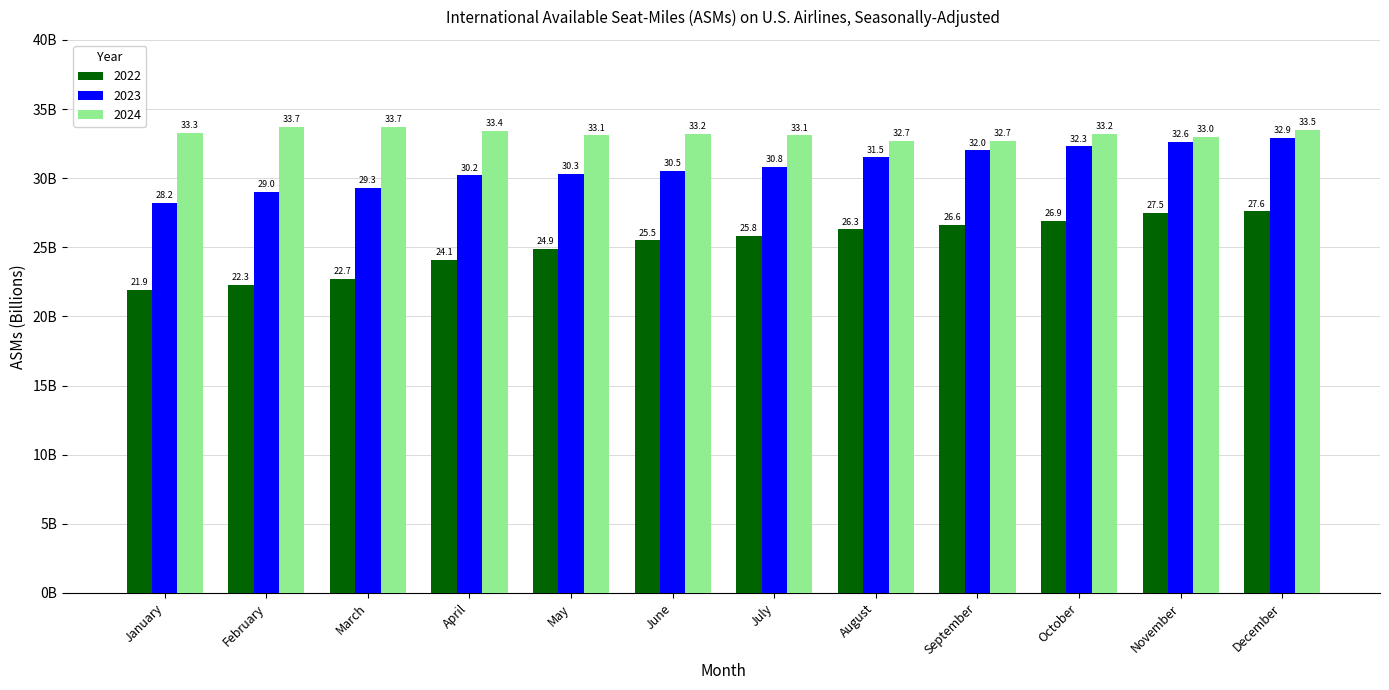

Reading right to left, transcribe all the data shown in this chart.

2022: December=27.6	November=27.5	October=26.9	September=26.6	August=26.3	July=25.8	June=25.5	May=24.9	April=24.1	March=22.7	February=22.3	January=21.9
2023: December=32.9	November=32.6	October=32.3	September=32.0	August=31.5	July=30.8	June=30.5	May=30.3	April=30.2	March=29.3	February=29.0	January=28.2
2024: December=33.5	November=33.0	October=33.2	September=32.7	August=32.7	July=33.1	June=33.2	May=33.1	April=33.4	March=33.7	February=33.7	January=33.3